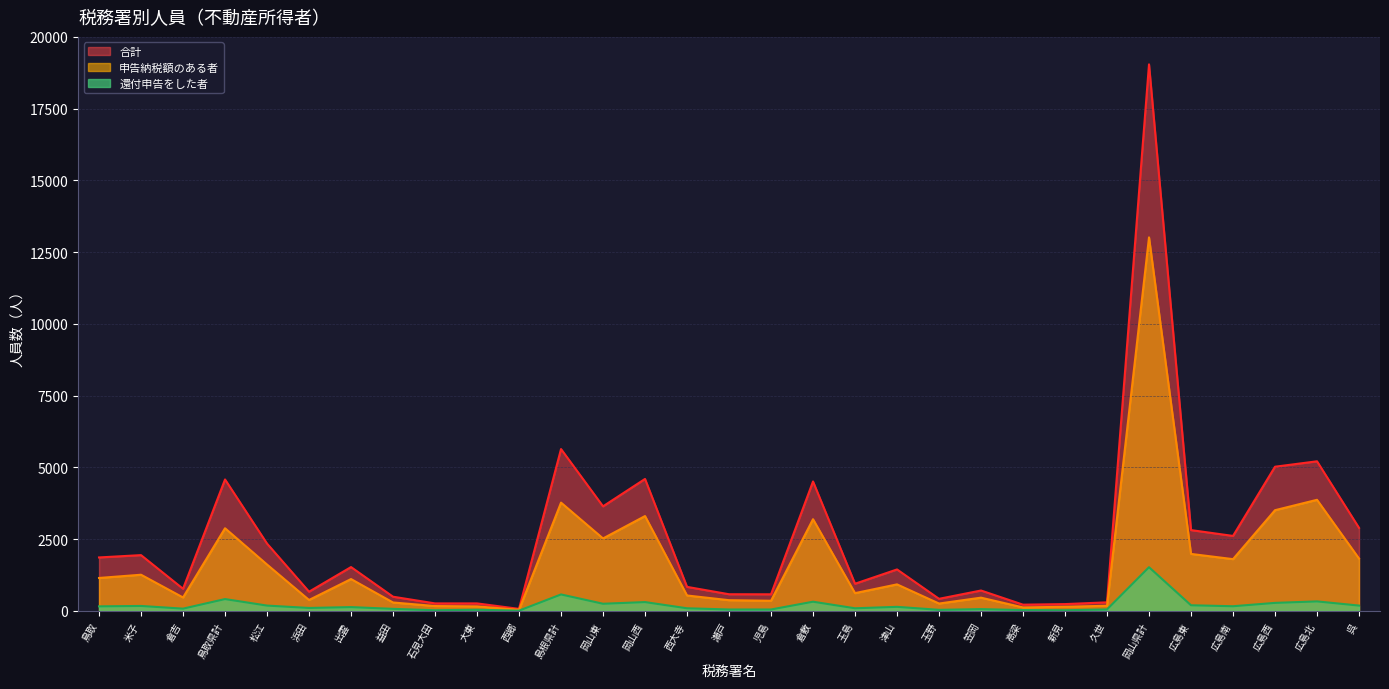

What is the sum of the 申告納税額のある者 values at 高梁 and 西大寺?

662